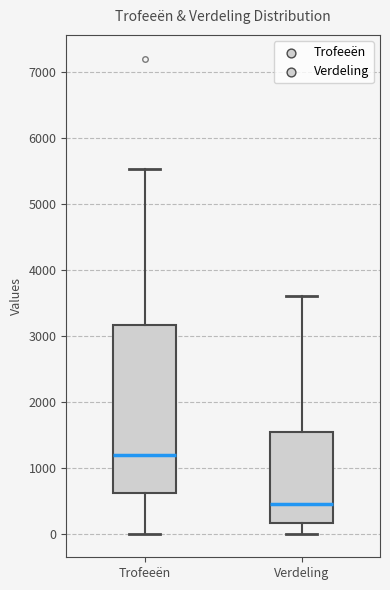

Which box's median line is the highest?

Trofeeën